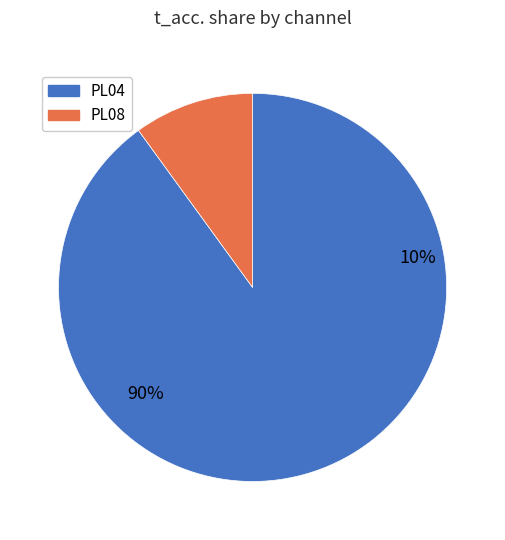

How many slices are in this pie chart?

2